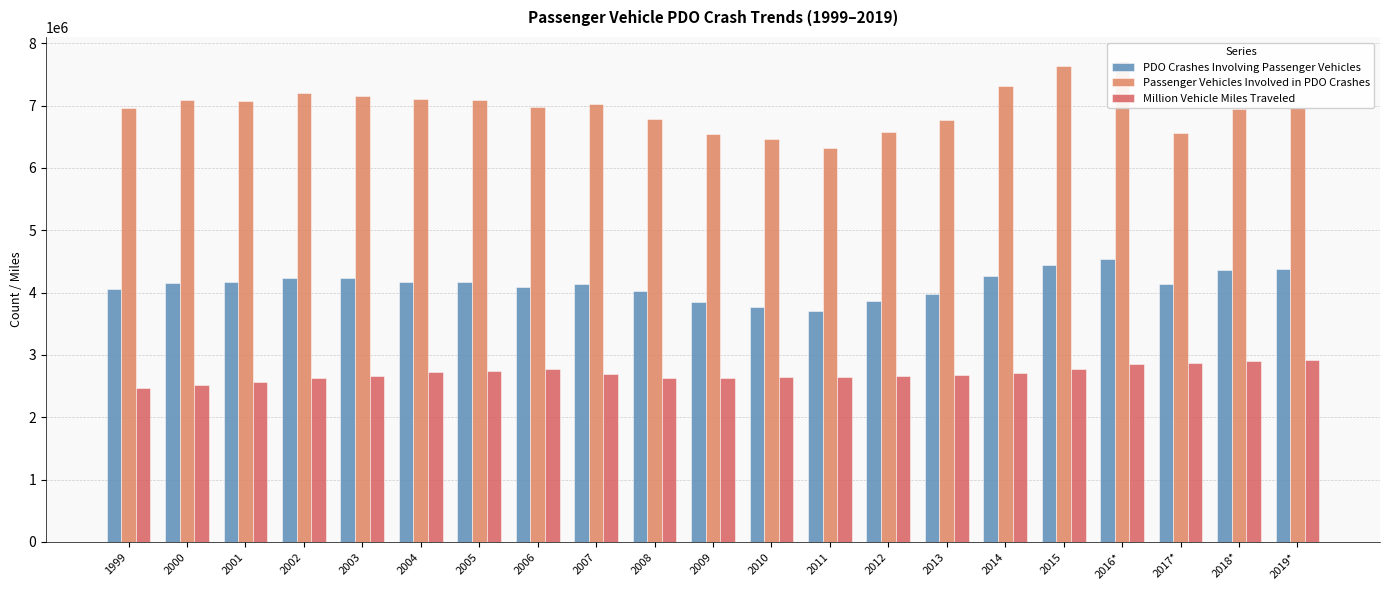

Rank the series by their maximum value, from lowest to highest.

Million Vehicle Miles Traveled, PDO Crashes Involving Passenger Vehicles, Passenger Vehicles Involved in PDO Crashes